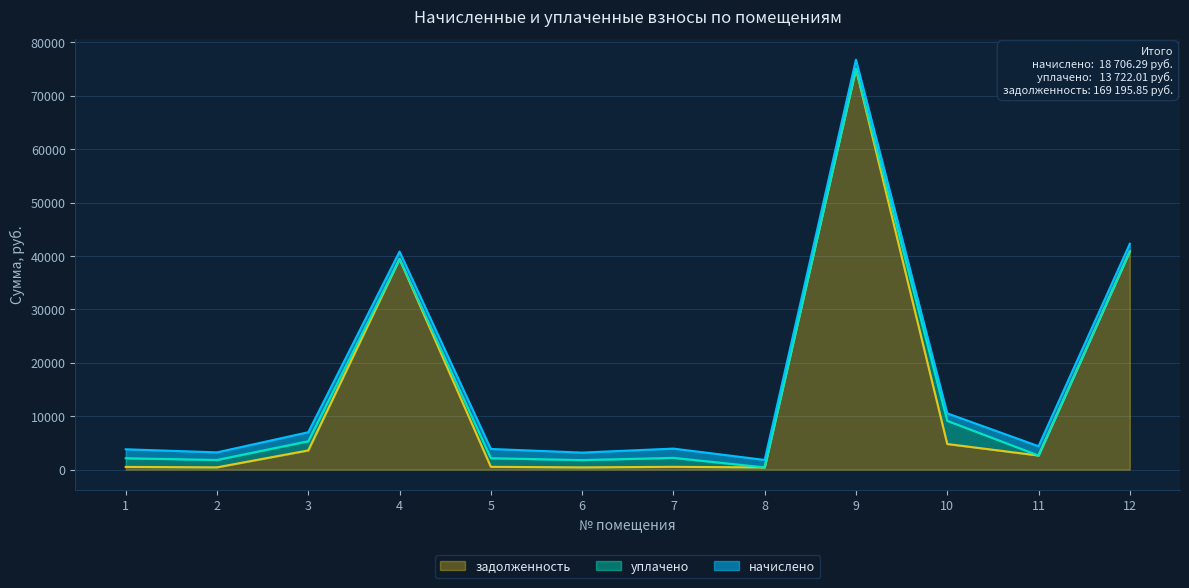

At which category is the sum across all series the highest?

9